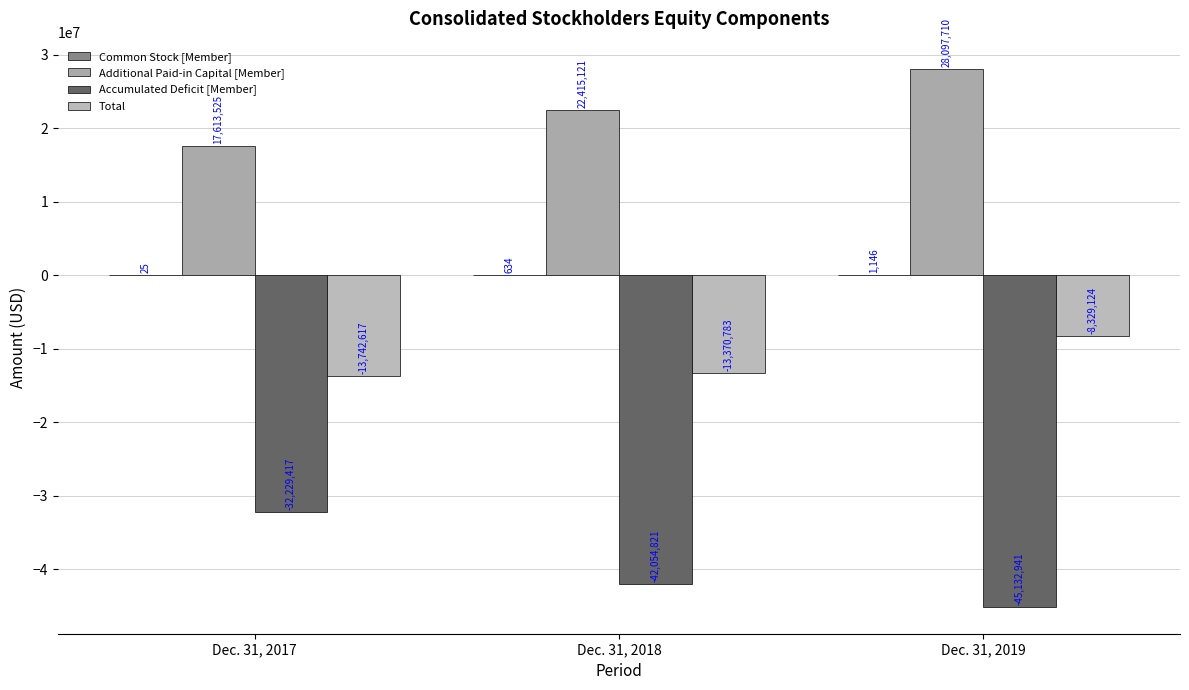

Which series has the largest range (max minus min)?

Accumulated Deficit [Member]